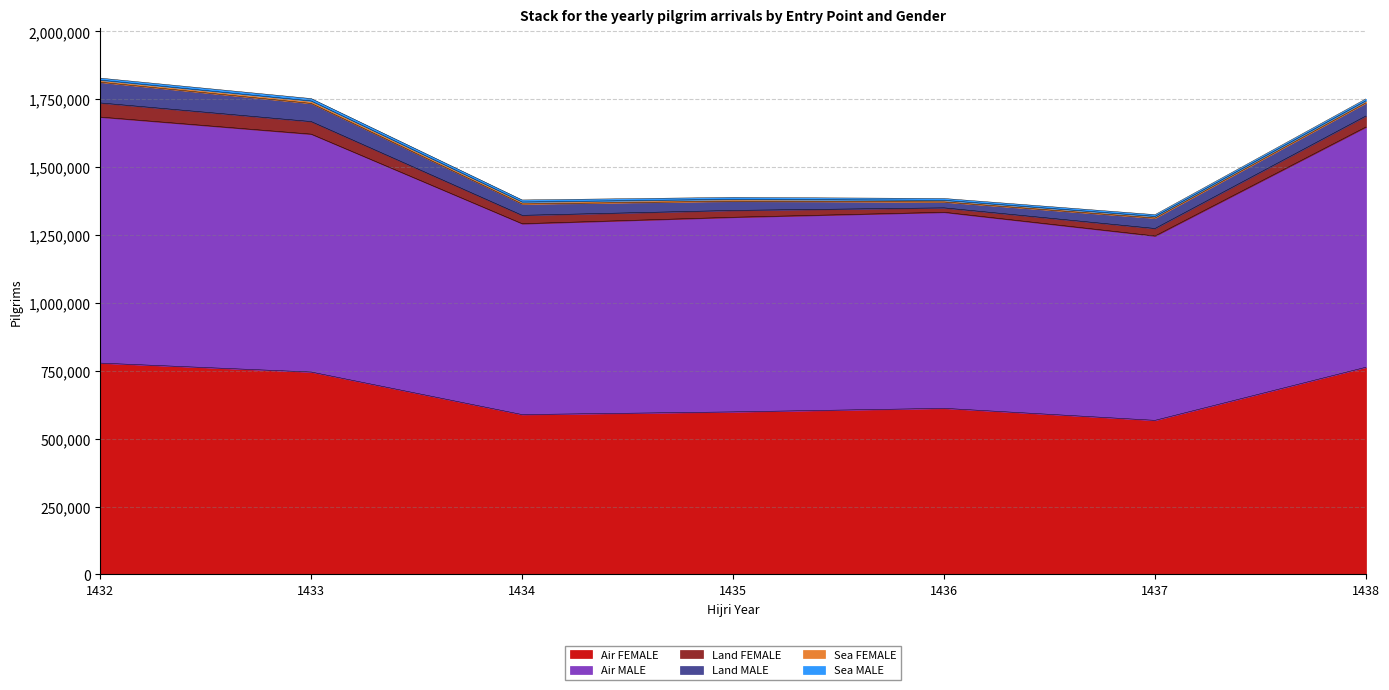

Does the chart display data point markers on the line(s)?

No